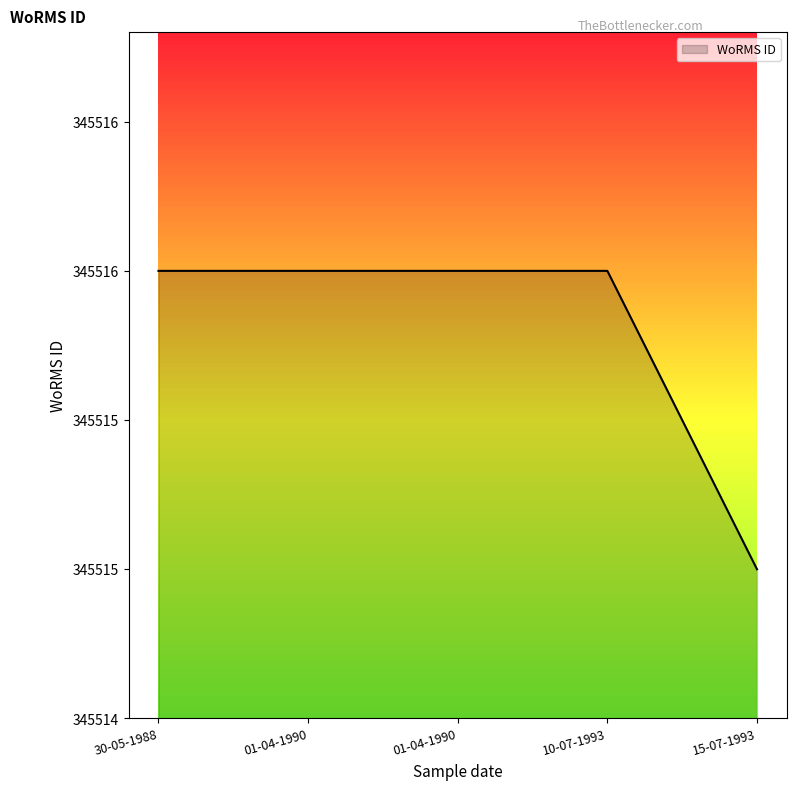

List the labels in order of value, smallest first.

15-07-1993, 30-05-1988, 01-04-1990, 01-04-1990, 10-07-1993